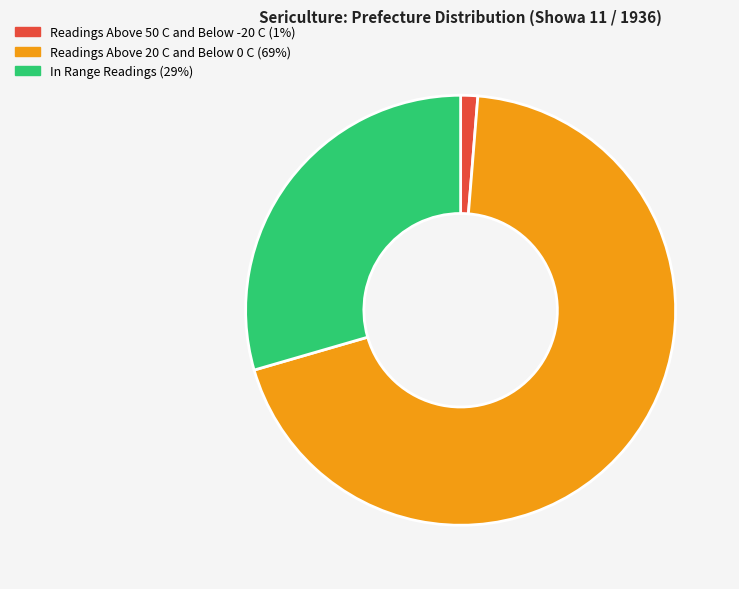

Is there a majority slice in this chart?

Yes